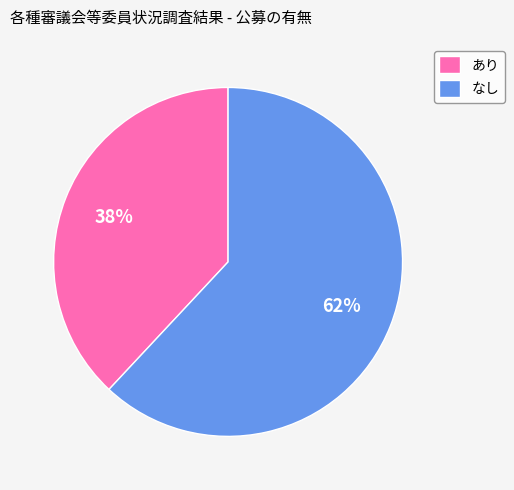

What is the smallest slice in the pie chart?

あり